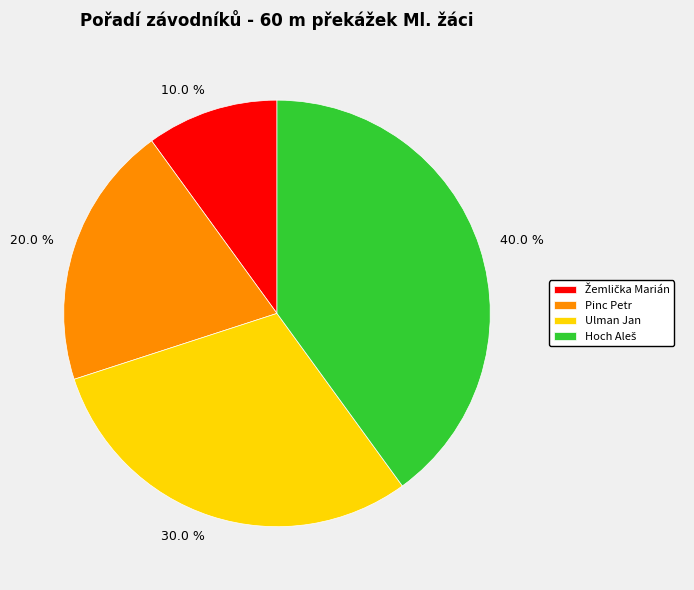

To the nearest percent, what portion does Pinc Petr represent?

20%